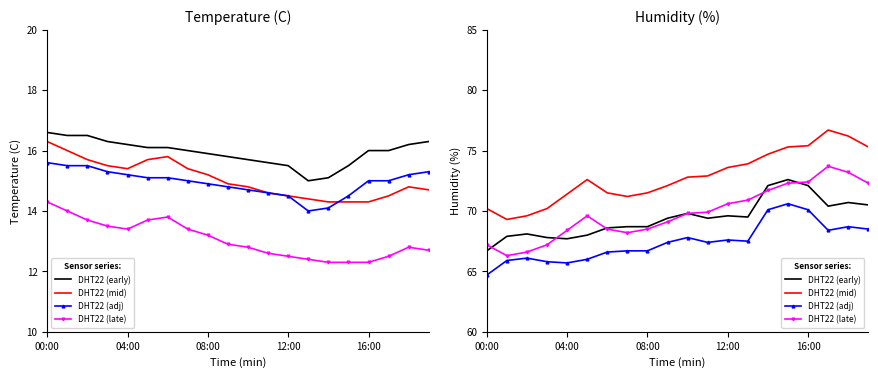

What is the average value of the DHT22 (late) series?

69.8